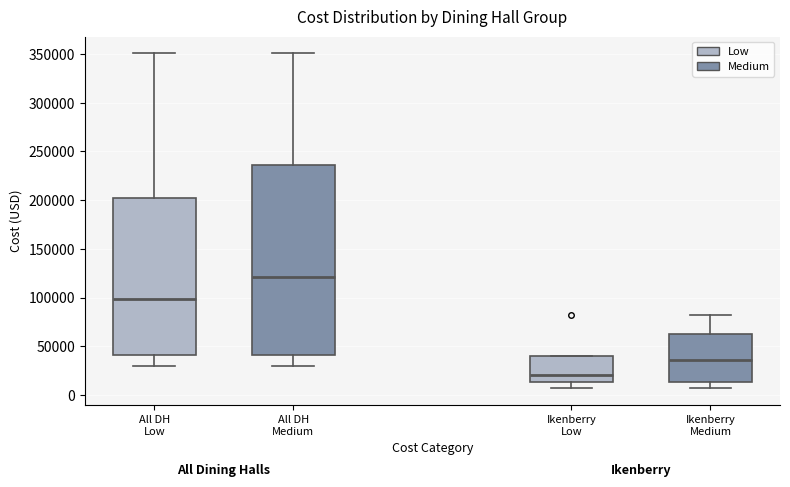

Where does the upper whisker of the box for All DH Medium end on the y-axis? The values are not printed on the chart, so give them approximately, as read against the axis.

350000